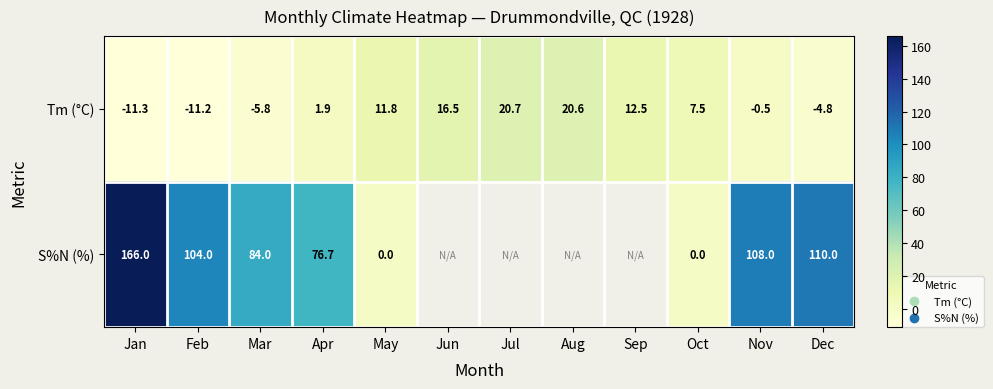

Between Nov and Oct, which is larger?

Oct